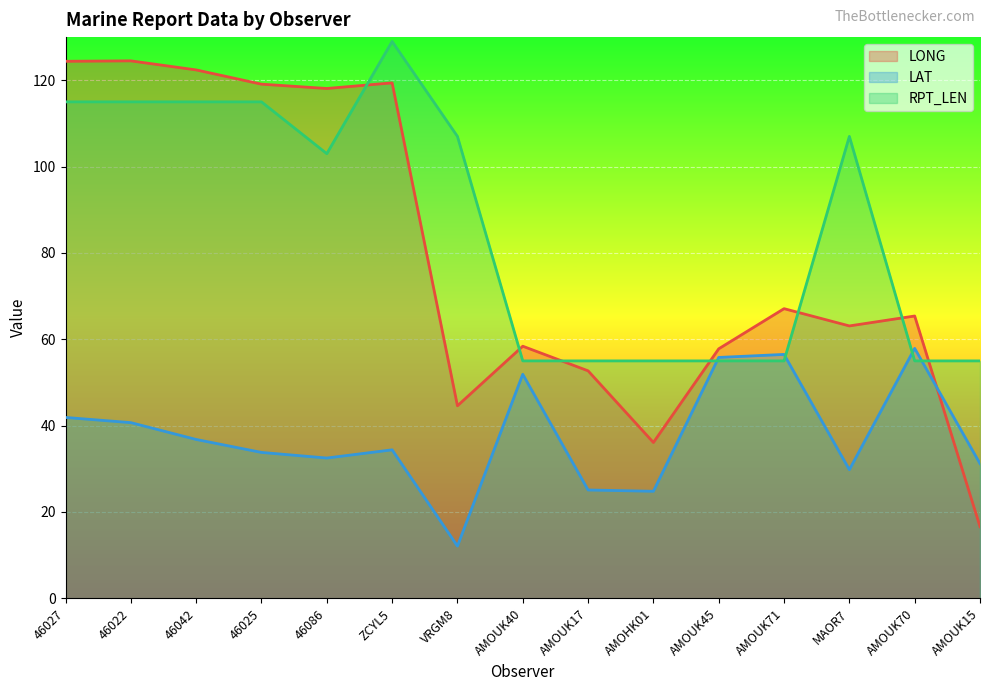

Reading left to right, what are all the values shown in this chart?

LONG: 124.4	124.5	122.4	119.1	118.1	119.4	44.6	58.4	52.7	36.1	57.8	67.1	63.1	65.4	16.6
LAT: 41.9	40.7	36.8	33.8	32.5	34.4	12.1	51.9	25.1	24.8	55.8	56.5	29.8	57.9	31.2
RPT_LEN: 115.0	115.0	115.0	115.0	103.0	129.0	107.0	55.0	55.0	55.0	55.0	55.0	107.0	55.0	55.0